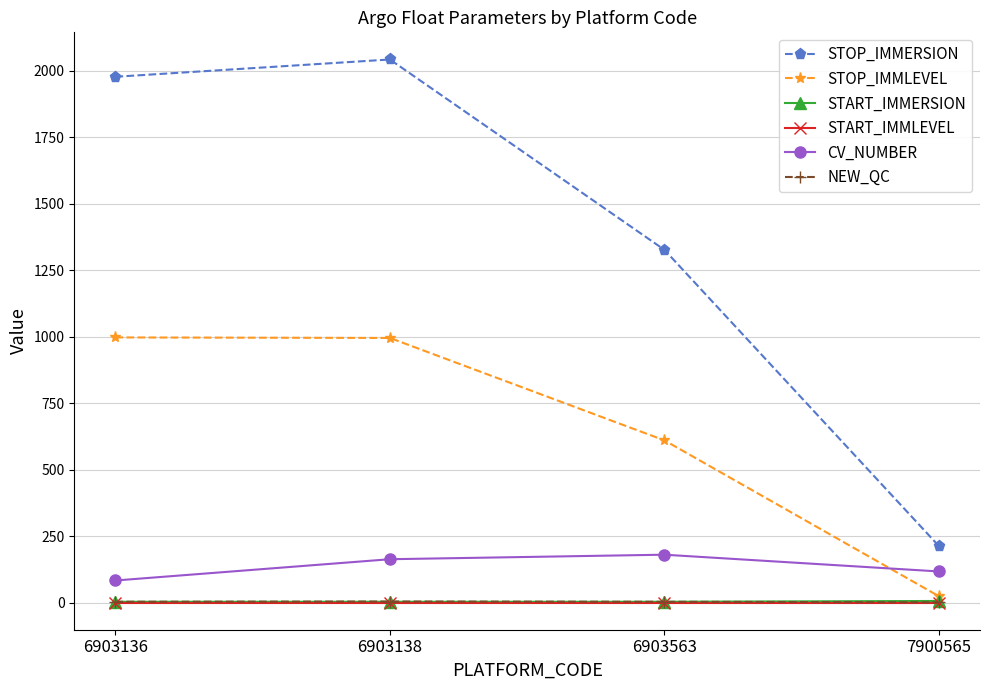

What are all the series names shown in the legend?

STOP_IMMERSION, STOP_IMMLEVEL, START_IMMERSION, START_IMMLEVEL, CV_NUMBER, NEW_QC